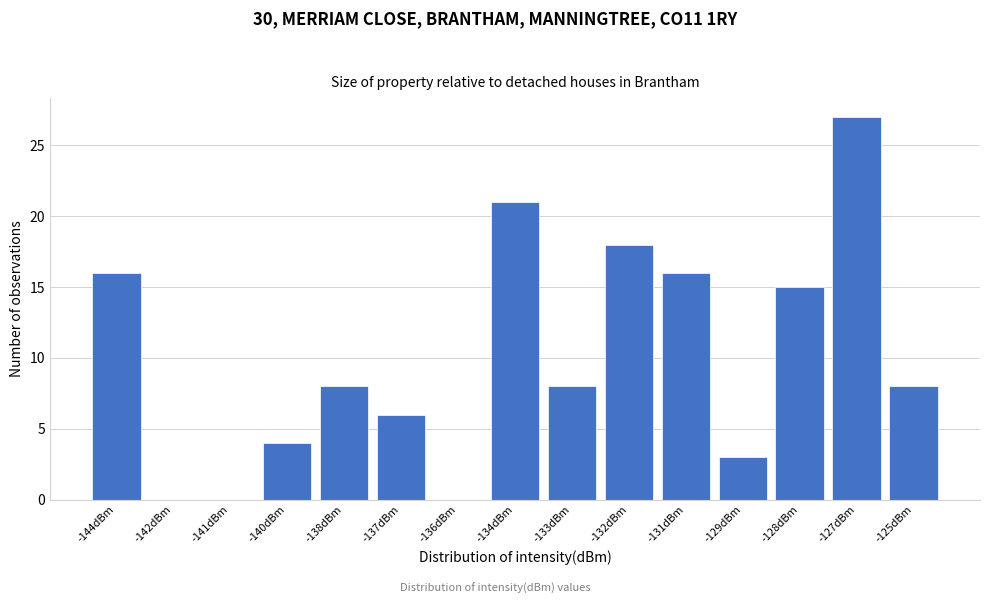

Reading left to right, what are all the values shown in this chart?

-144dBm=16	-142dBm=0	-141dBm=0	-140dBm=4	-138dBm=8	-137dBm=6	-136dBm=0	-134dBm=21	-133dBm=8	-132dBm=18	-131dBm=16	-129dBm=3	-128dBm=15	-127dBm=27	-125dBm=8